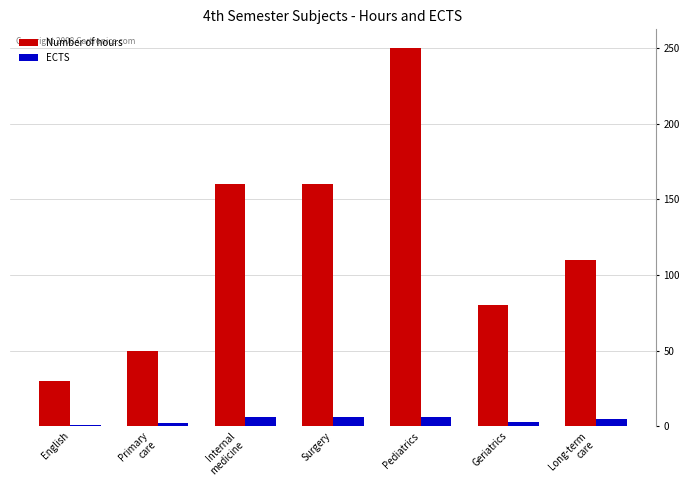

Is the value of Number of hours at Internal
medicine greater than the value of ECTS at English?

Yes